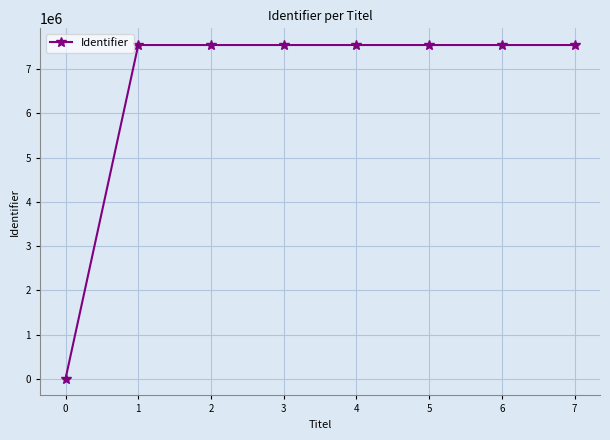

What is the sum of all values?

52839876